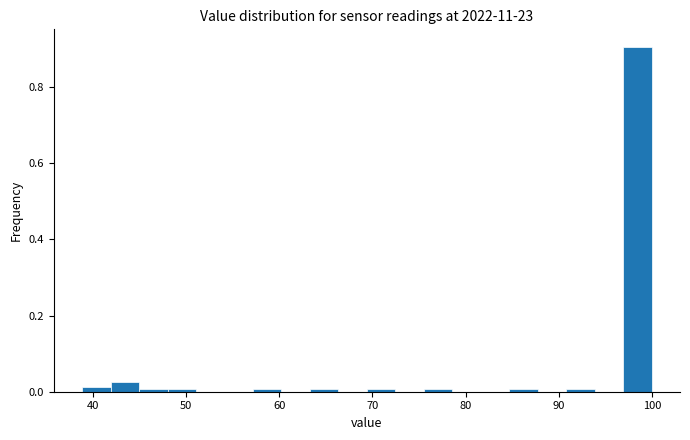

Read against the x-axis, roughly where is the centre of the tallest bar?

98